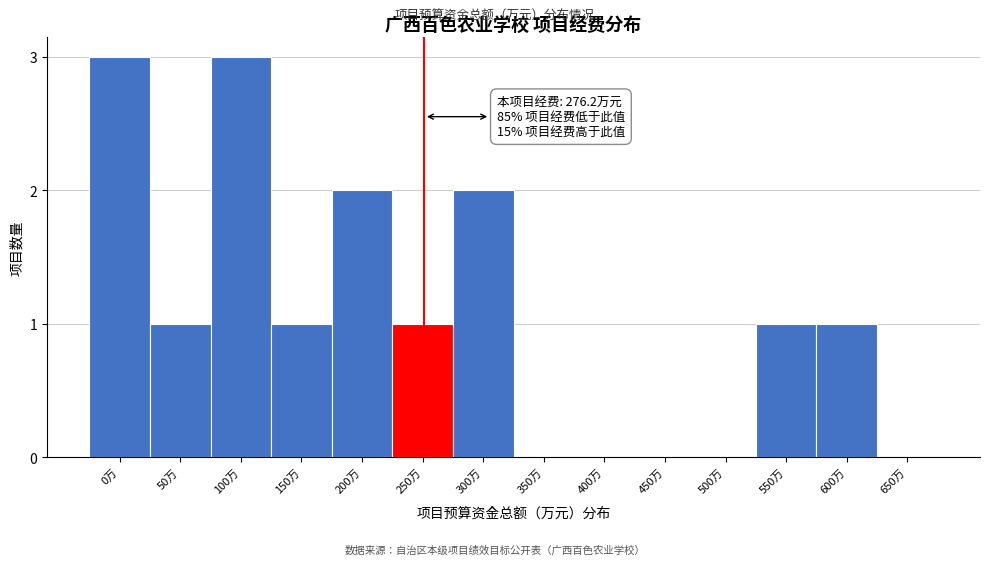

Reading right to left, extract all data points from this chart.

650万=0	600万=1	550万=1	500万=0	450万=0	400万=0	350万=0	300万=2	250万=1	200万=2	150万=1	100万=3	50万=1	0万=3